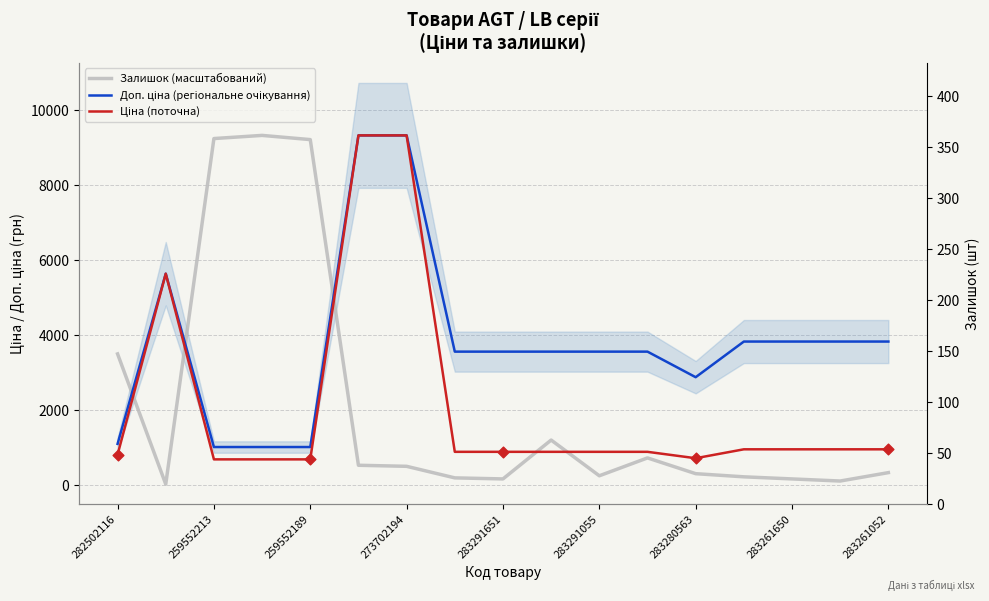

What are all the series names shown in the legend?

Залишок (масштабований), Доп. ціна (регіональне очікування), Ціна (поточна)